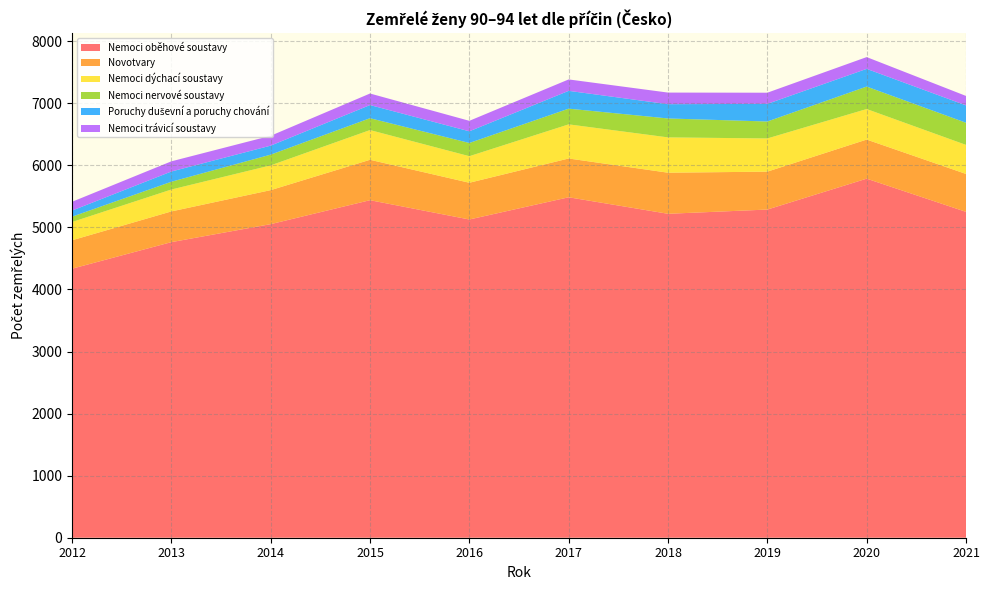

Reading left to right, extract all data points from this chart.

Nemoci oběhové soustavy: 4335	4763	5053	5439	5128	5486	5220	5288	5786	5251
Novotvary: 458	495	548	651	592	625	662	611	630	611
Nemoci dýchací soustavy: 294	353	399	479	428	550	569	535	492	468
Nemoci nervové soustavy: 86	125	173	191	213	253	305	273	362	357
Poruchy duševní a poruchy chování: 98	165	145	212	188	287	230	284	285	280
Nemoci trávicí soustavy: 142	164	159	186	169	184	187	180	190	152